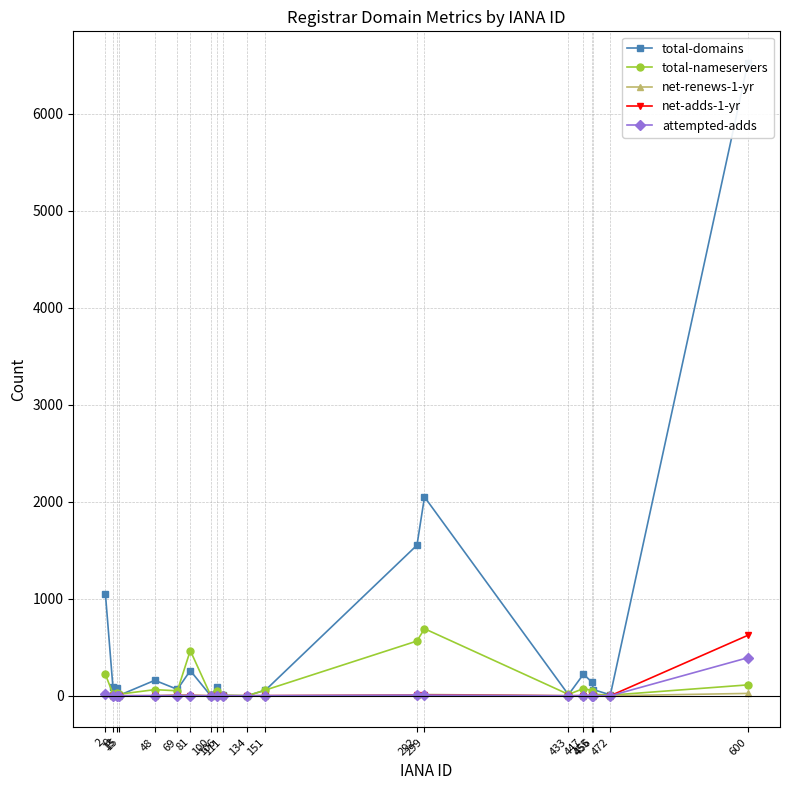

What is the difference between the maximum and minimum values in the net-adds-1-yr series?

623